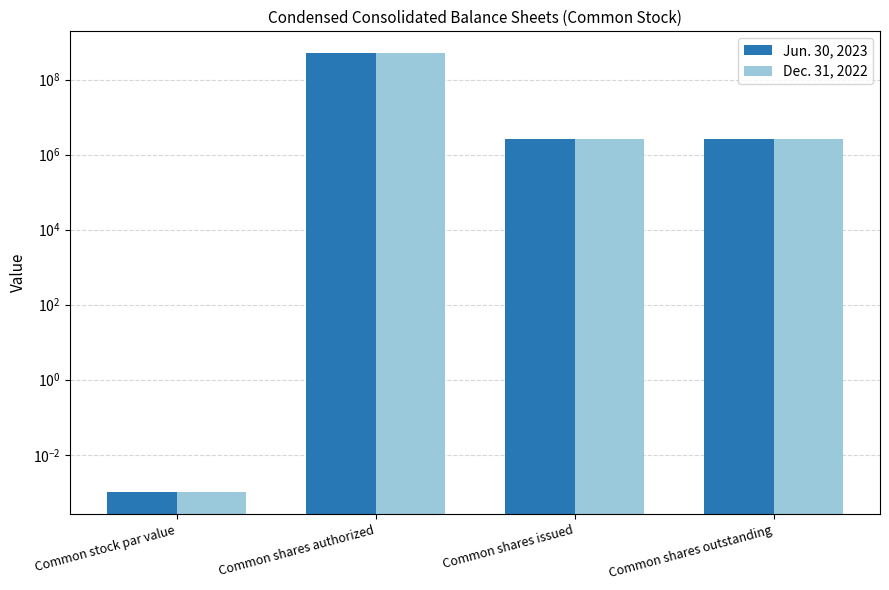

What are all the series names shown in the legend?

Jun. 30, 2023, Dec. 31, 2022